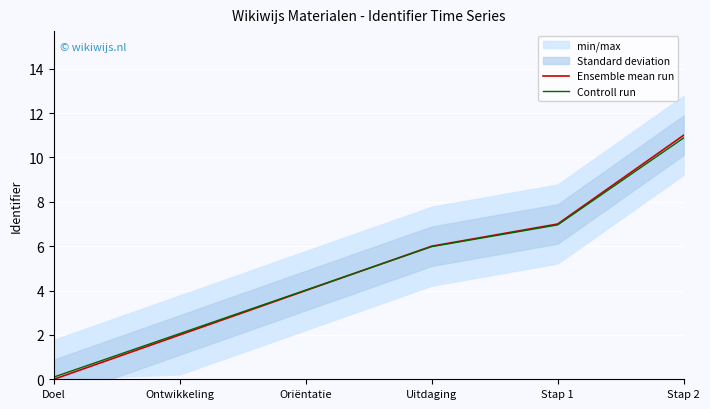

Does the chart display data point markers on the line(s)?

No